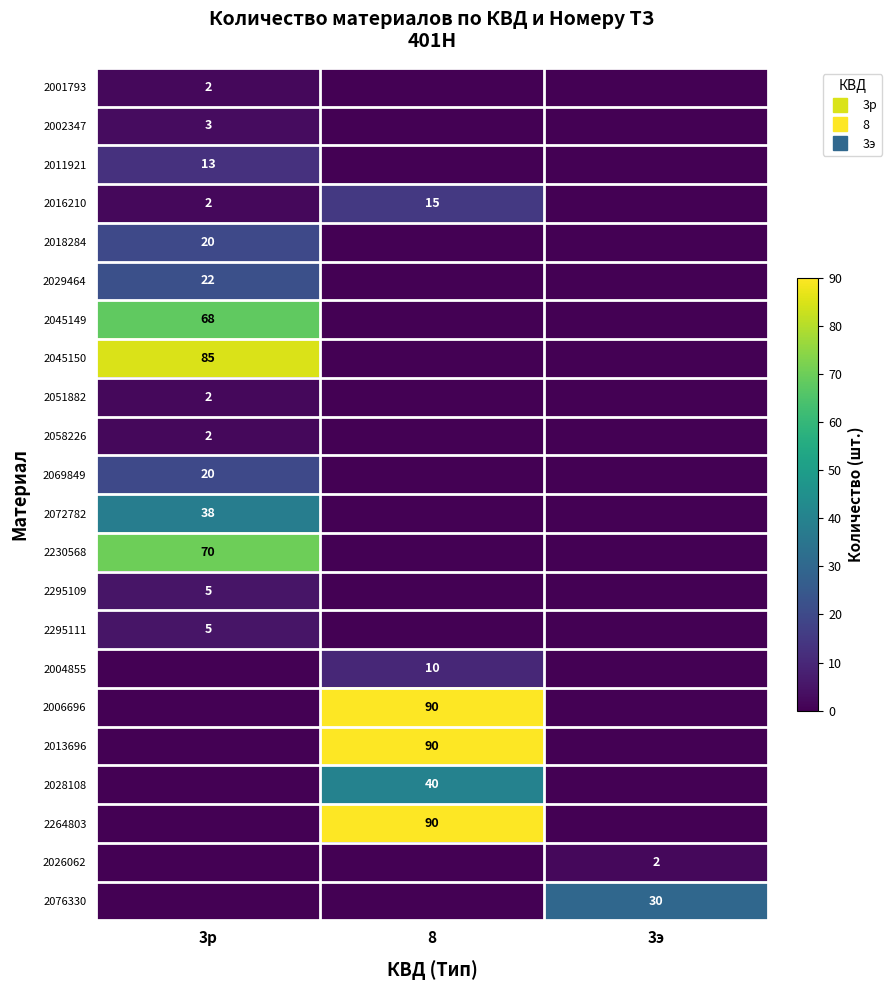

Between 3р and 3э, which is larger?

3р